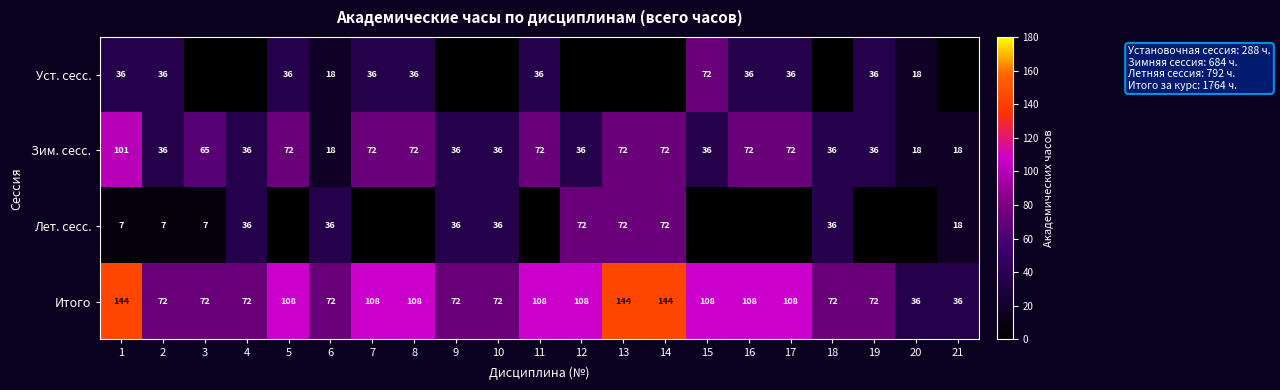

Between 19 and 12, which is larger?

19